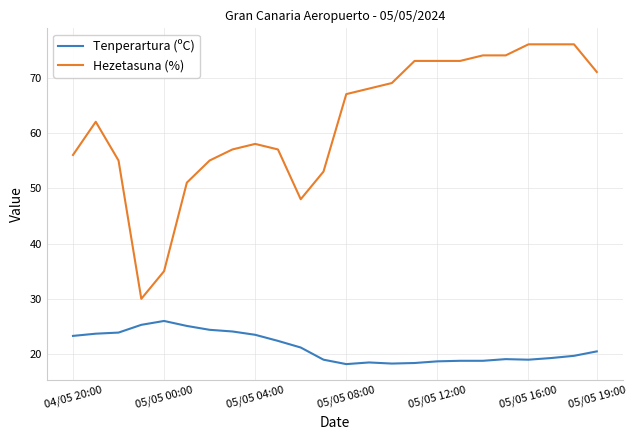

What is the difference between the maximum and minimum values in the Hezetasuna (%) series?

46.0